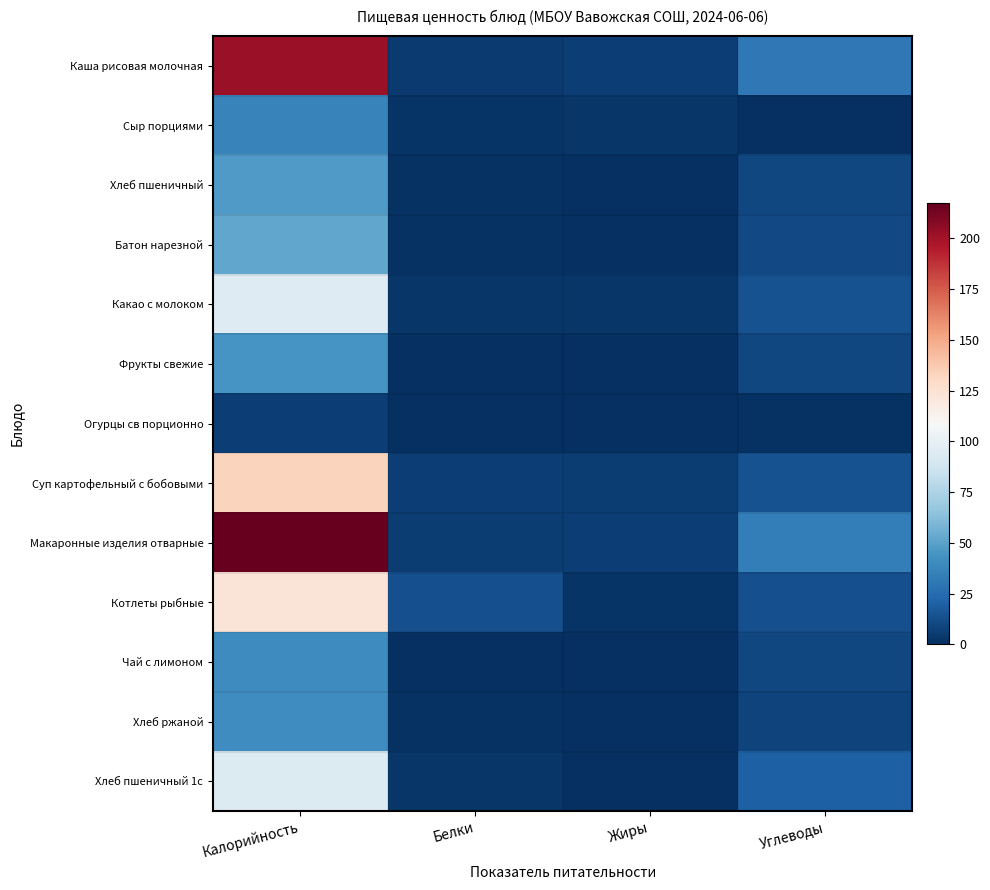

Between Жиры and Белки, which is larger?

Жиры